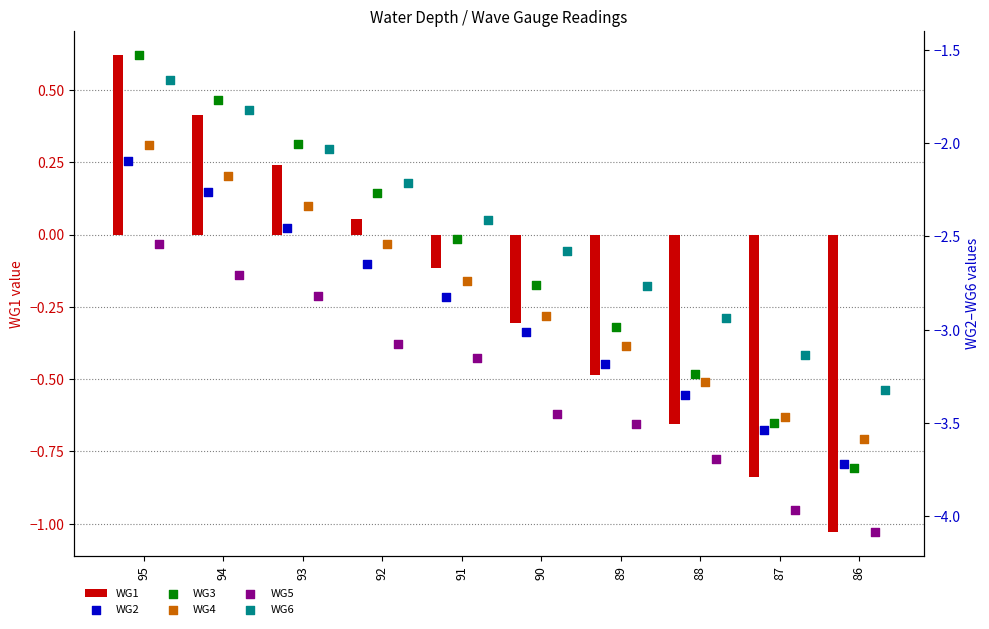

What are all the series names shown in the legend?

WG1, WG2, WG3, WG4, WG5, WG6